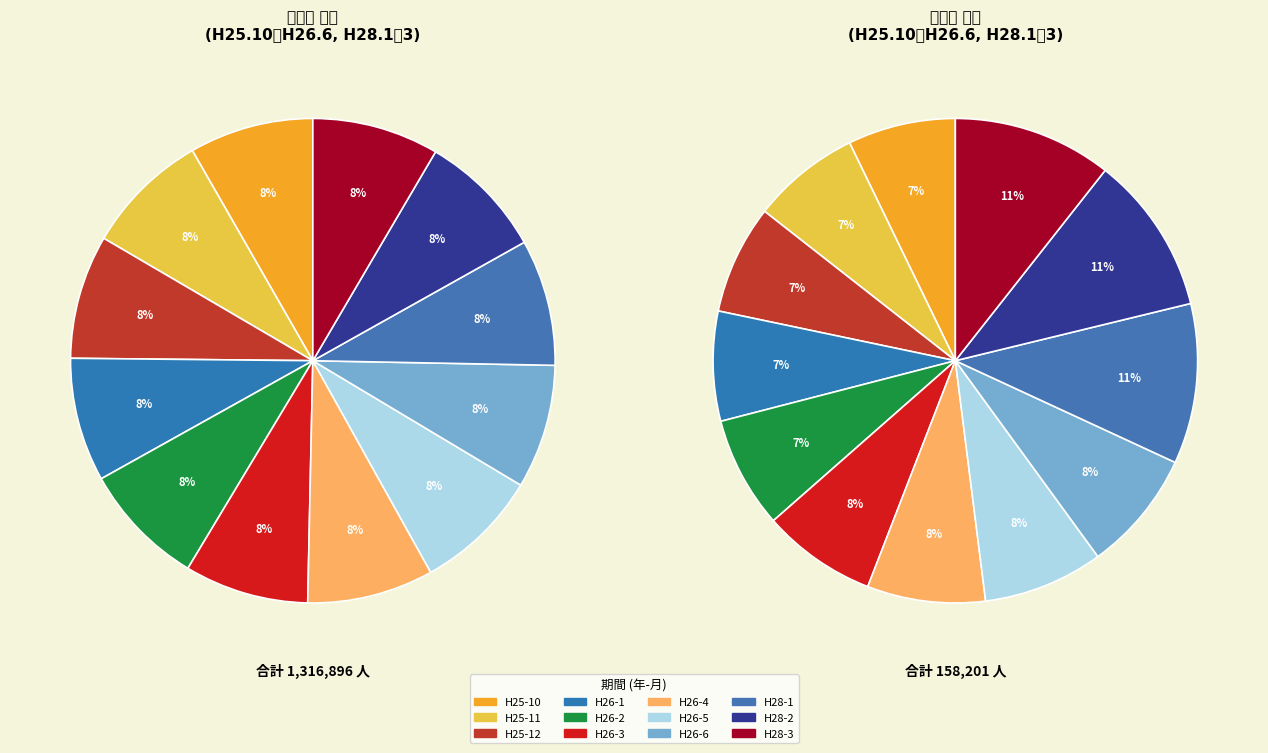

Combined, what portion of the pie is H26-4 and H26-3?

16.7%